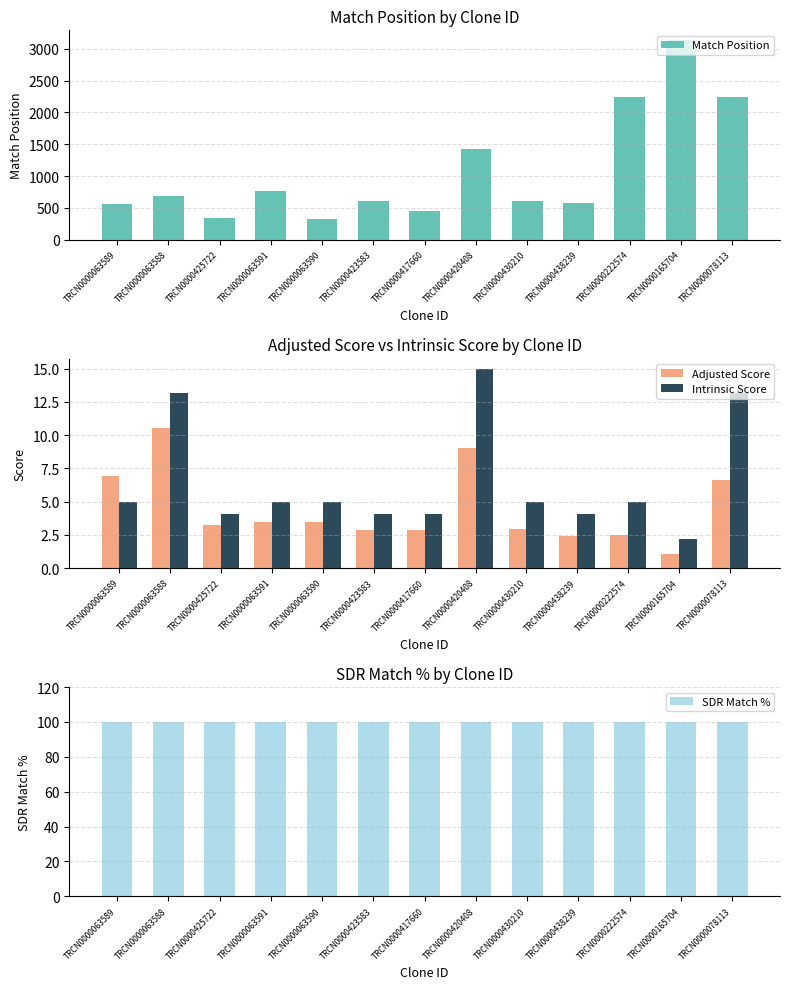

At how many categories does at least one series exceed 760?

4